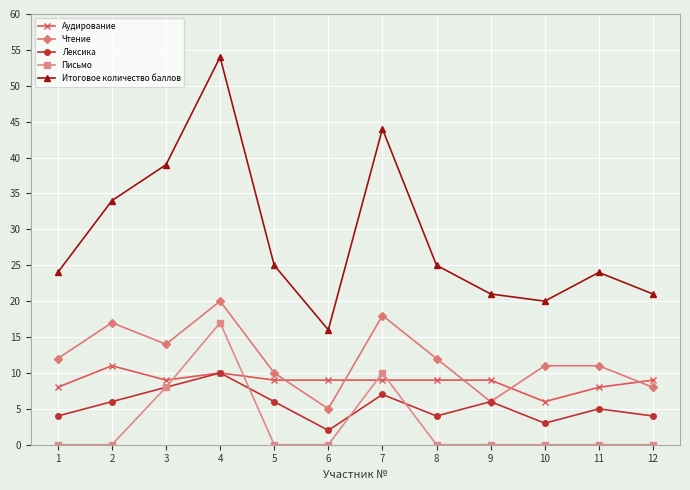

True or false: Чтение and Итоговое количество баллов cross at least once.

False